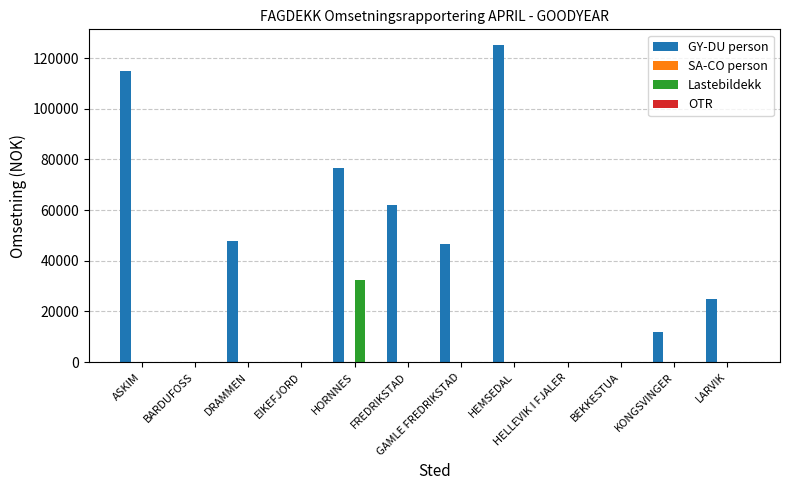

At which label does Lastebildekk reach its peak?

HORNNES